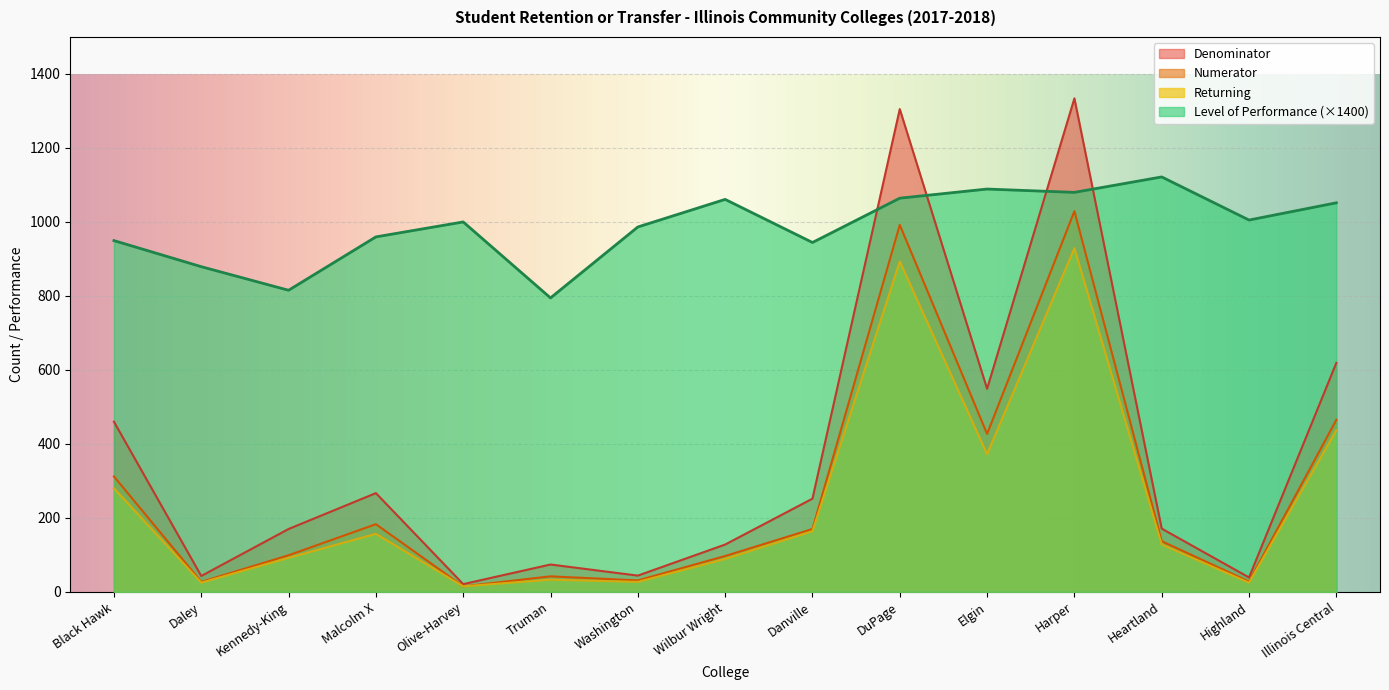

Count the number of data series in this chart.

4